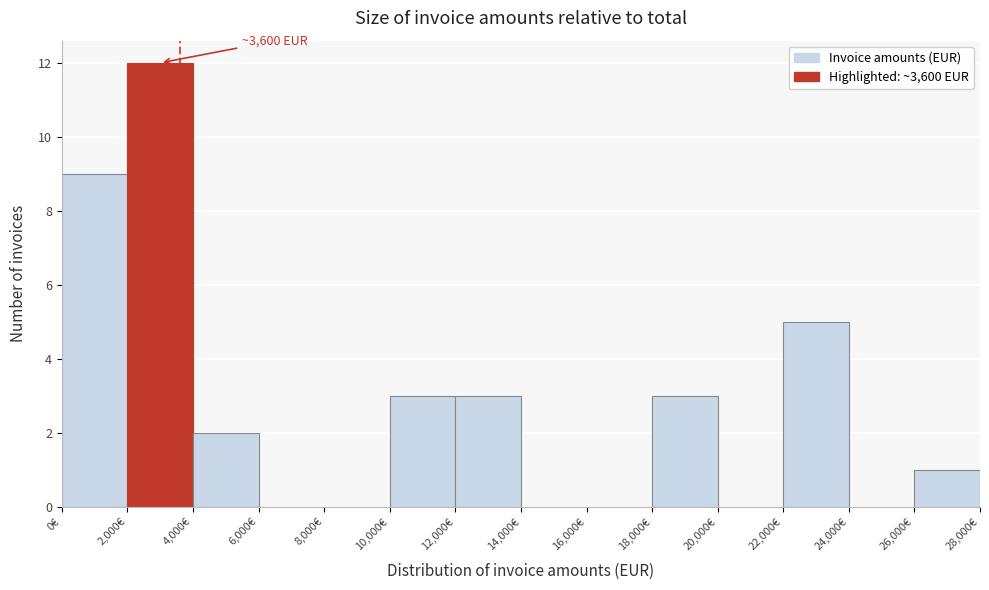

Which range on the x-axis has the tallest bar?

2000 to 4000